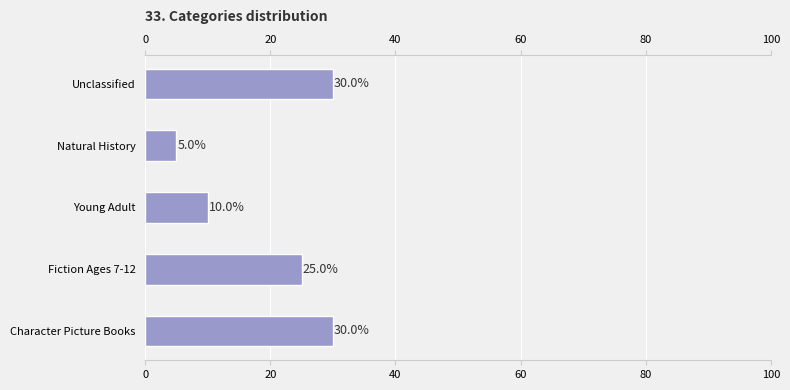

How many bars are there in total?

5